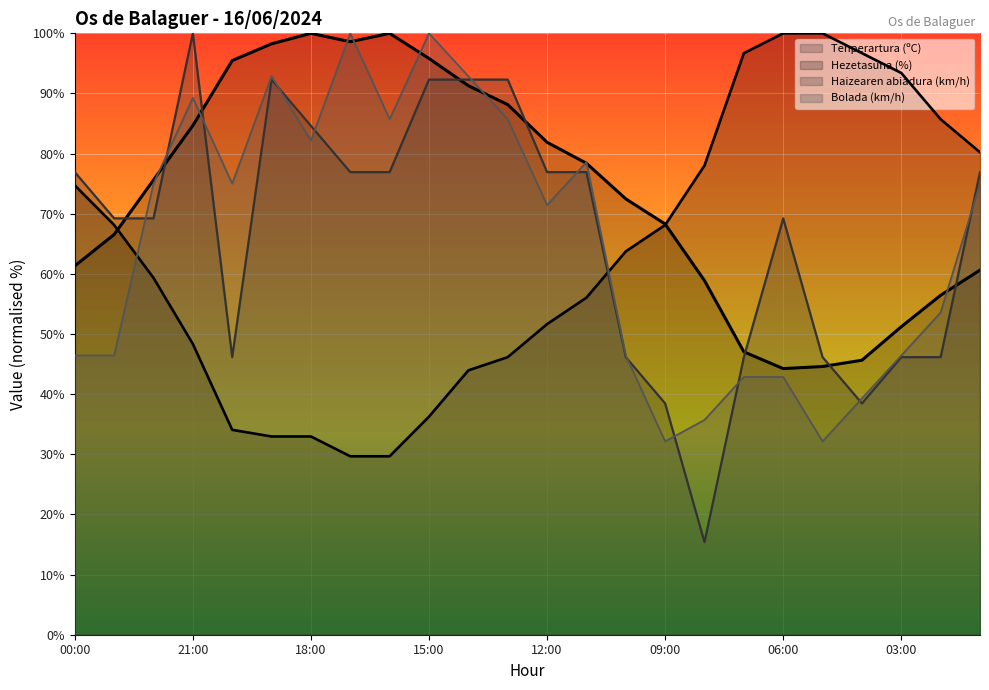

At how many categories does at least one series exceed 98?

8